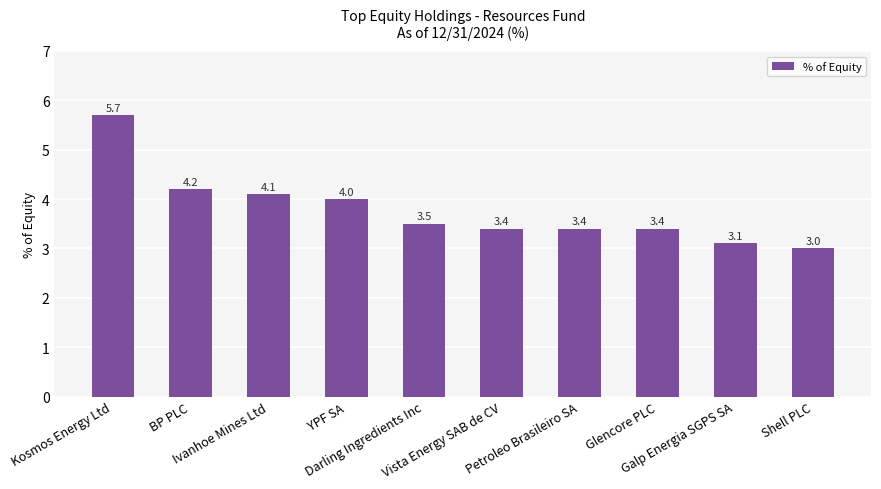

What is the difference between the values at Petroleo Brasileiro SA and Galp Energia SGPS SA?

0.3